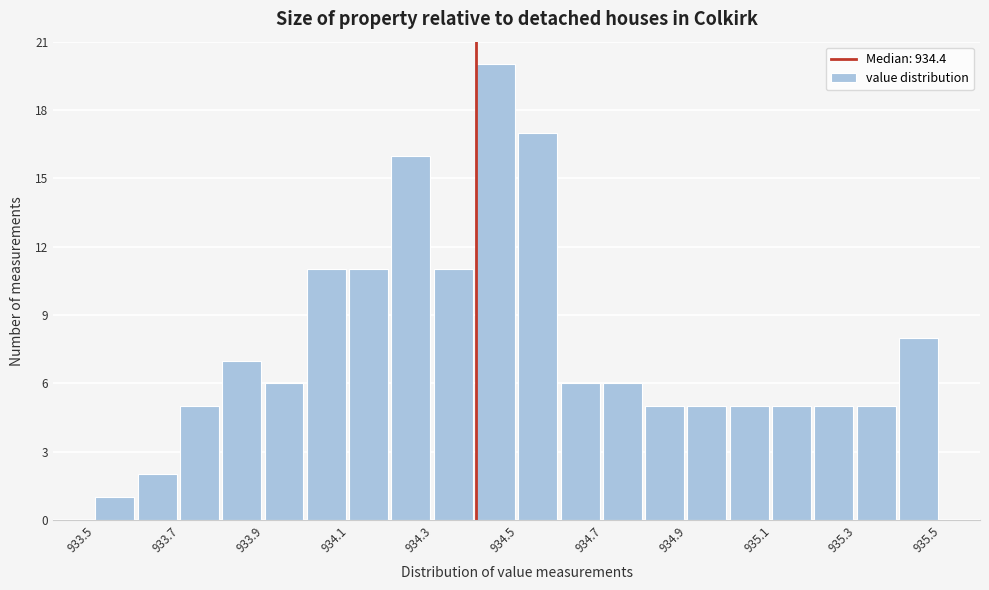

Over which range of the x-axis is the bar tallest?

934.4 to 934.5